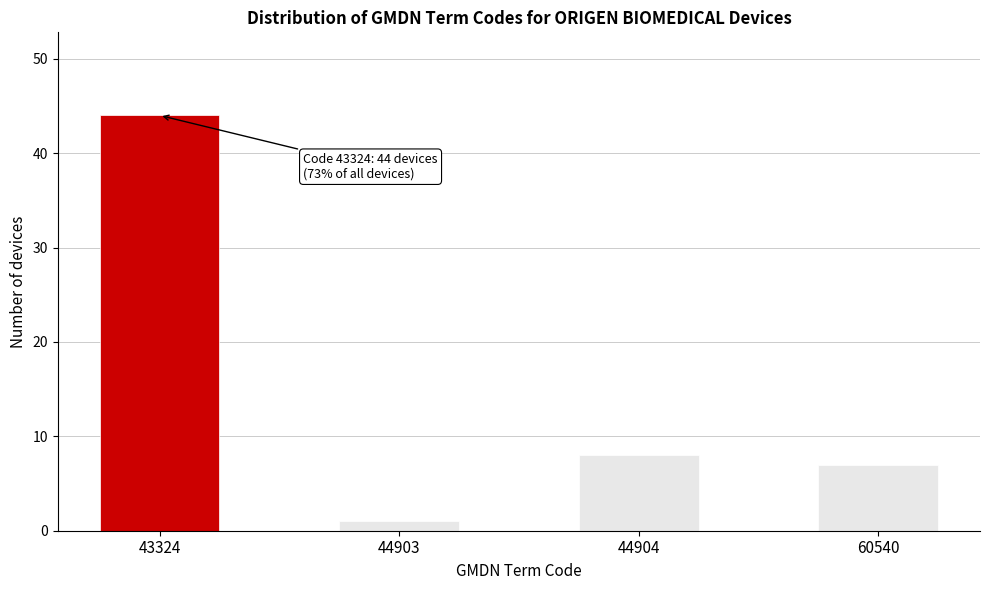

Reading right to left, extract all data points from this chart.

7	8	1	44